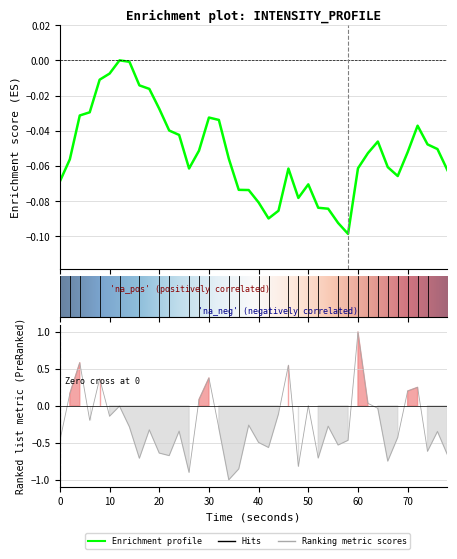

True or false: the data has more than 1 interior local peaks.

True